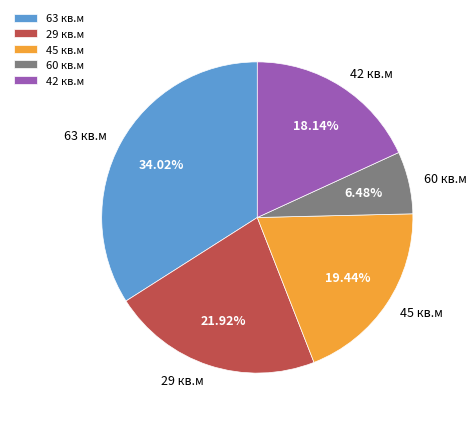

Which slice is the smallest?

60 кв.м